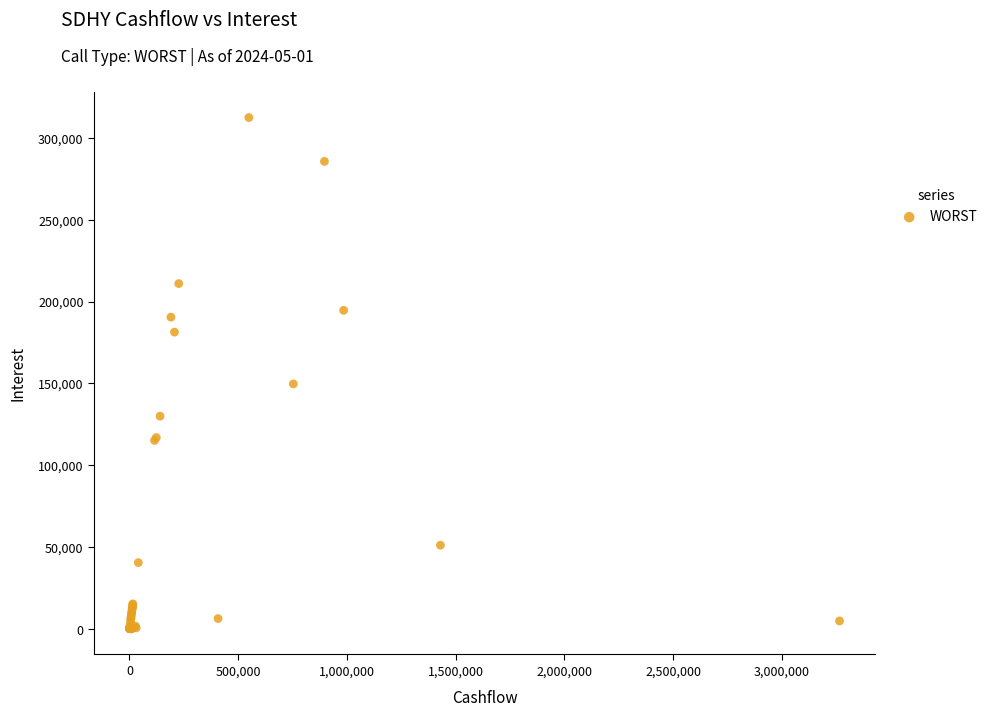

What Y value in the scatter plot is closest to 156248?

149735.7